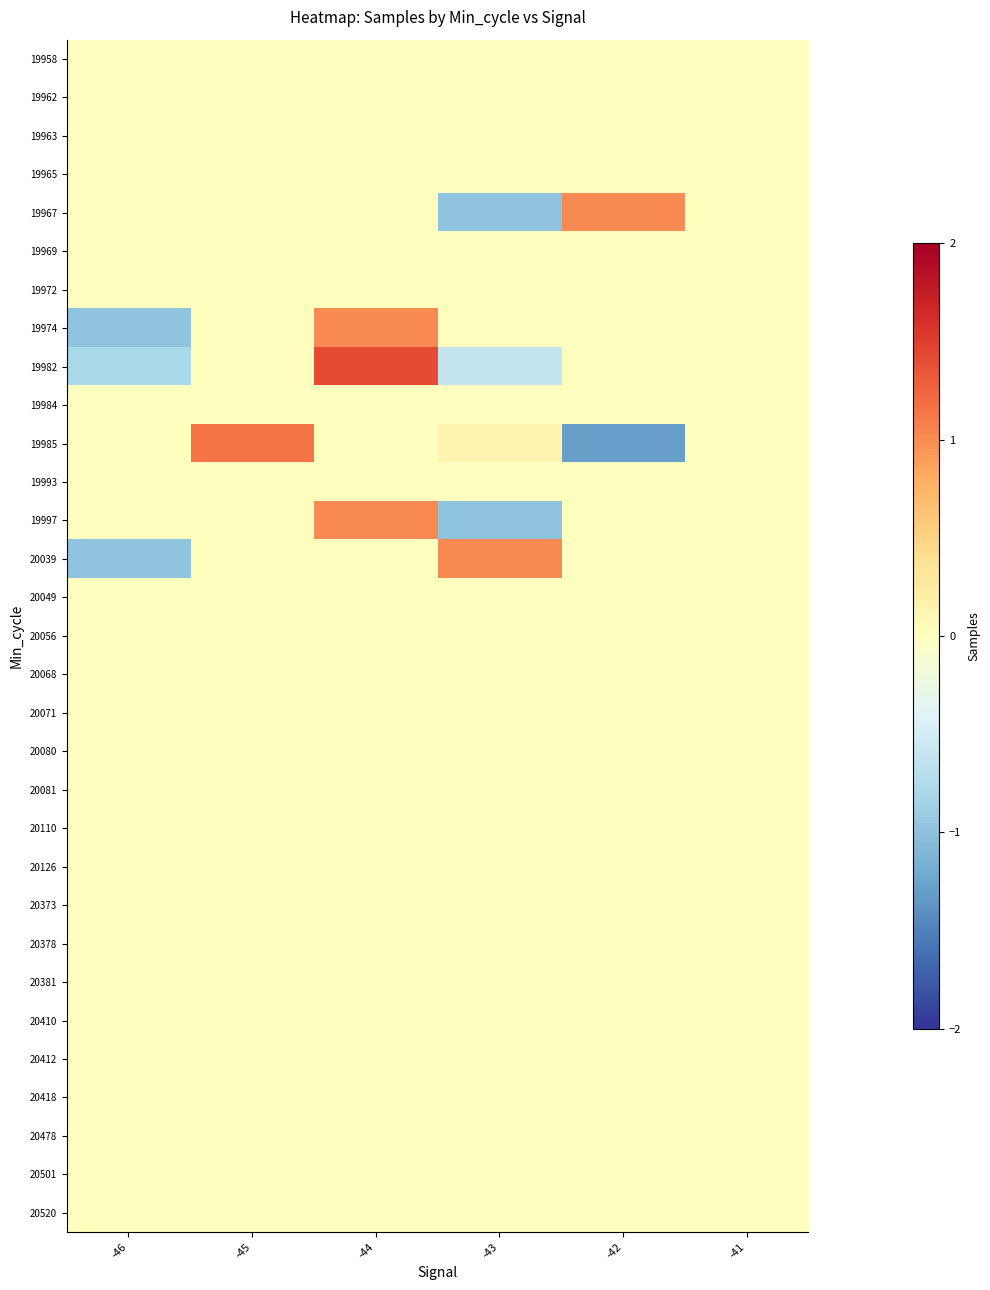

What is the minimum value shown in the chart?

-1.3